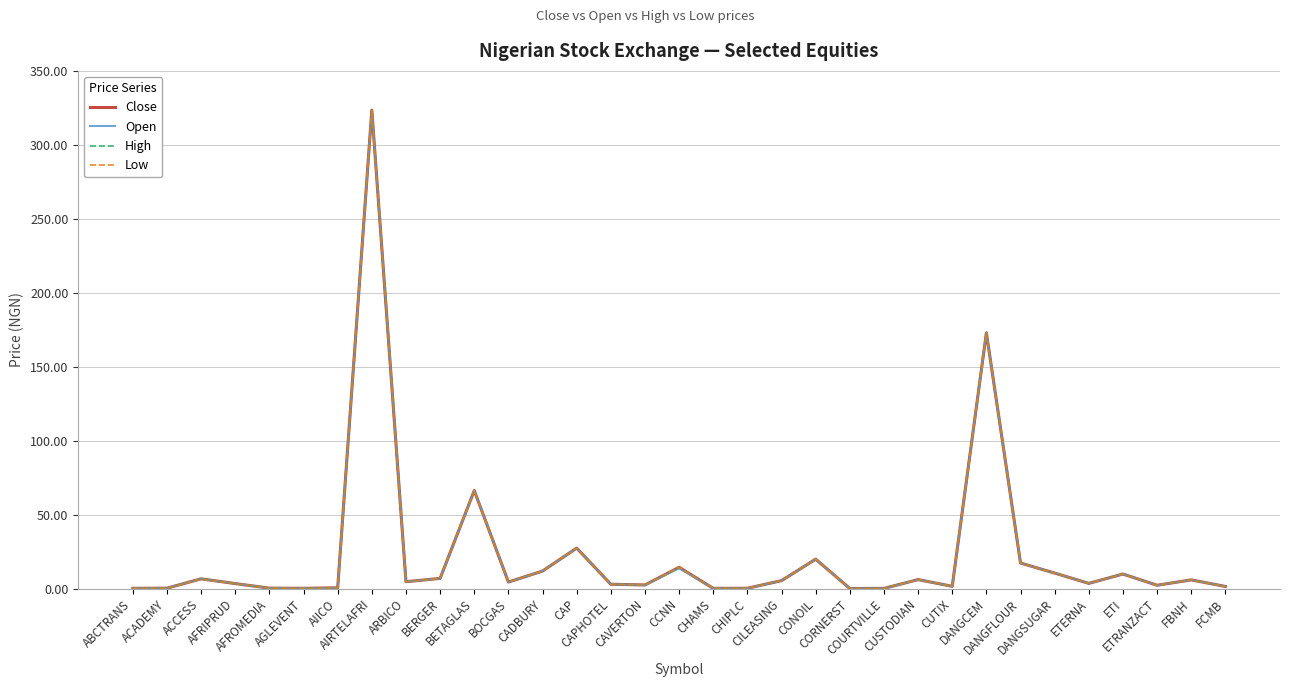

At which category is the sum across all series the highest?

AIRTELAFRI